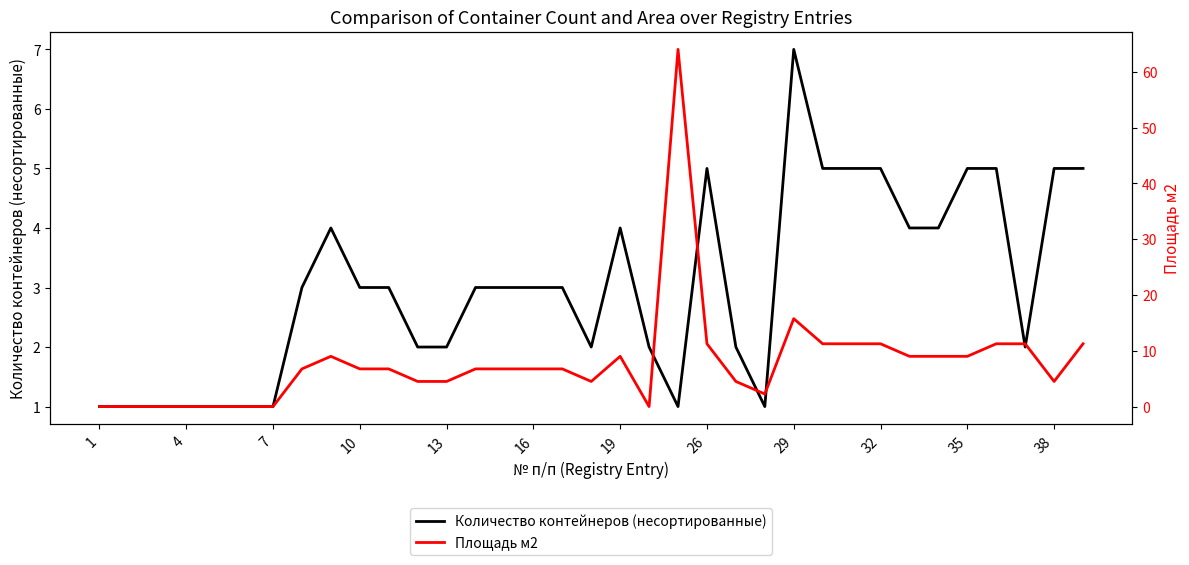

What is the greatest value displayed?

64.0